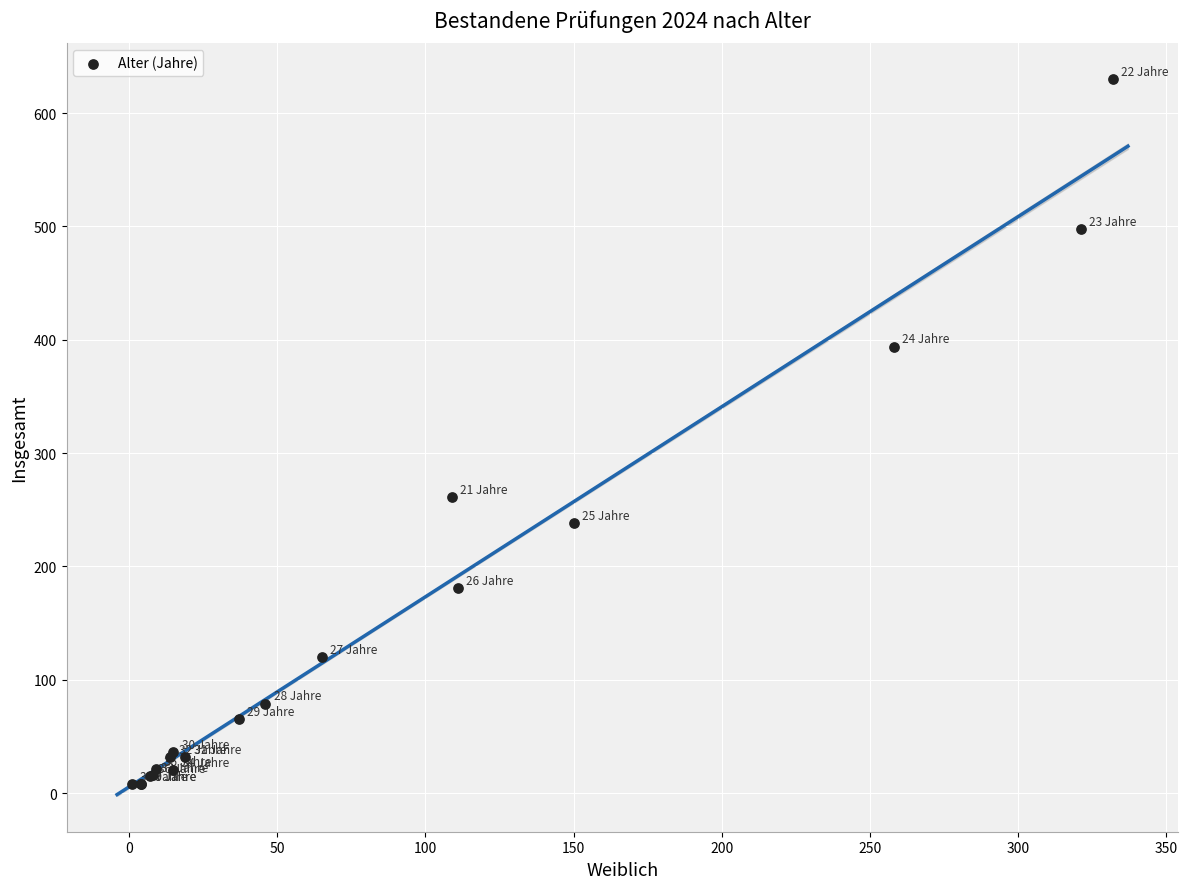

What Y value in the scatter plot is closest to 319?

261